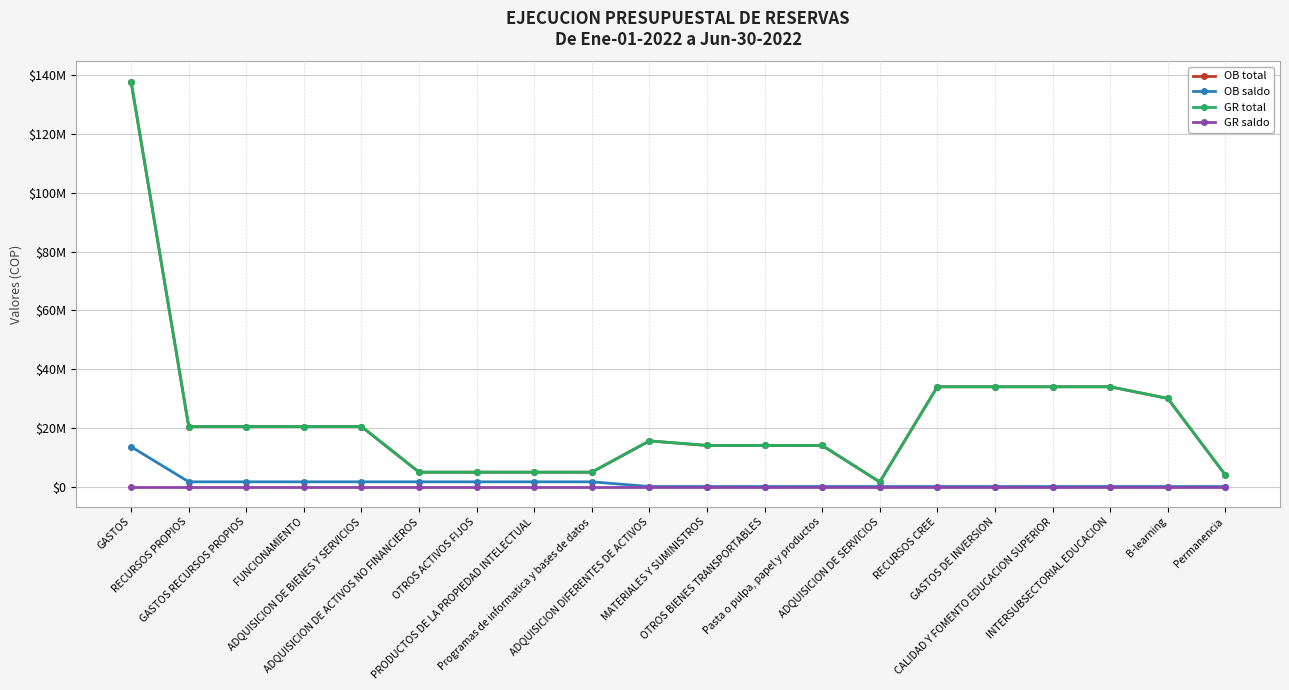

Between ADQUISICION DIFERENTES DE ACTIVOS and B-learning, which series saw the biggest shift?

OB total